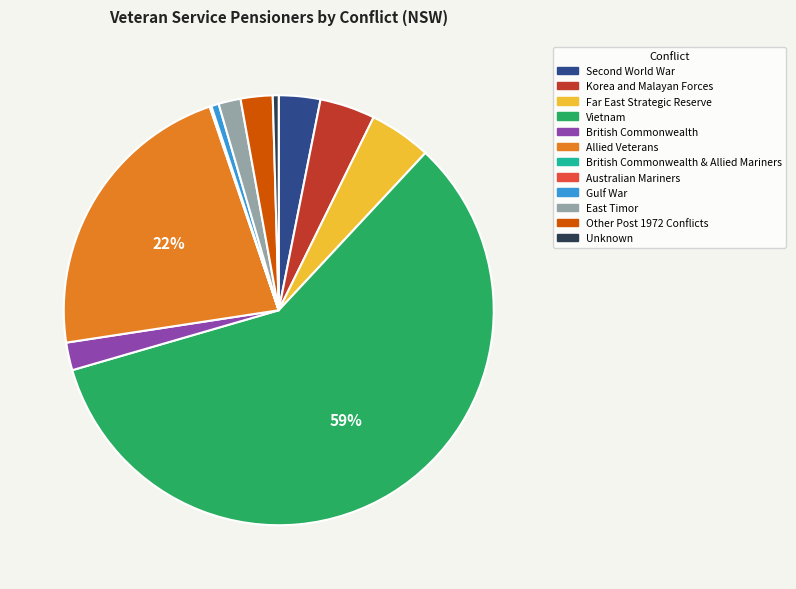

Is there a majority slice in this chart?

Yes